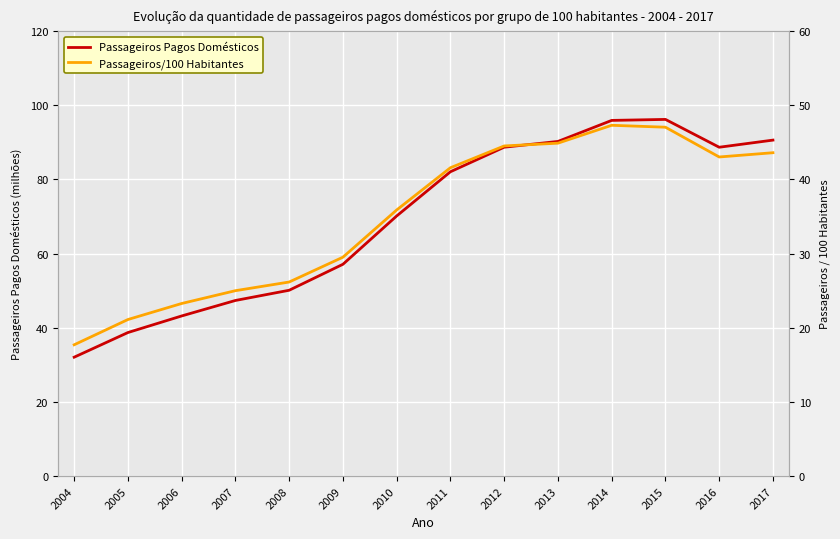

Rank the series by their maximum value, from lowest to highest.

Passageiros/100 Habitantes, Passageiros Pagos Domésticos